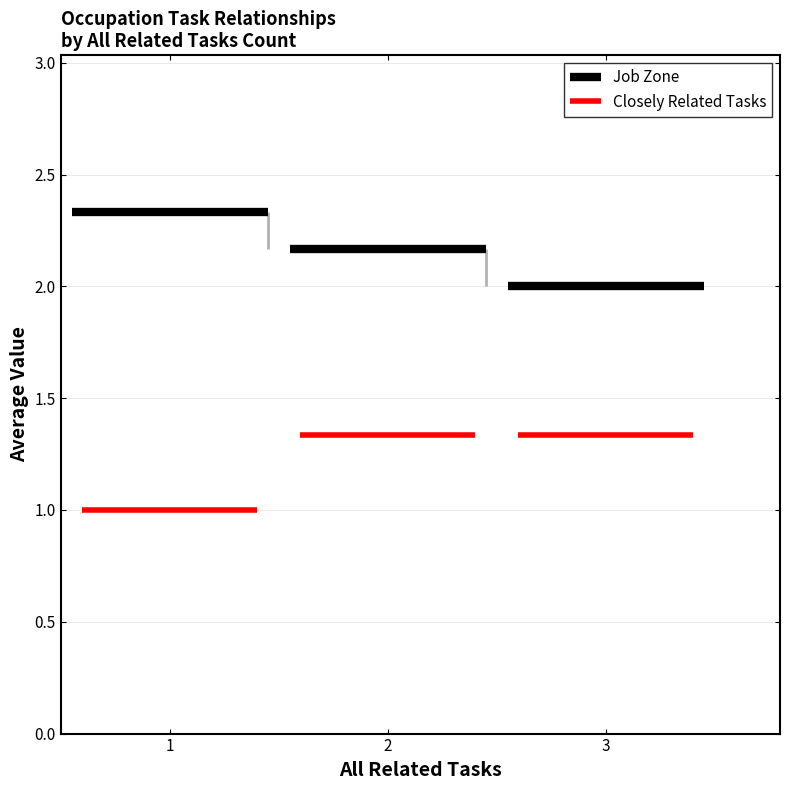

Is the value of Closely Related Tasks at 3 greater than the value of Job Zone at 2?

No